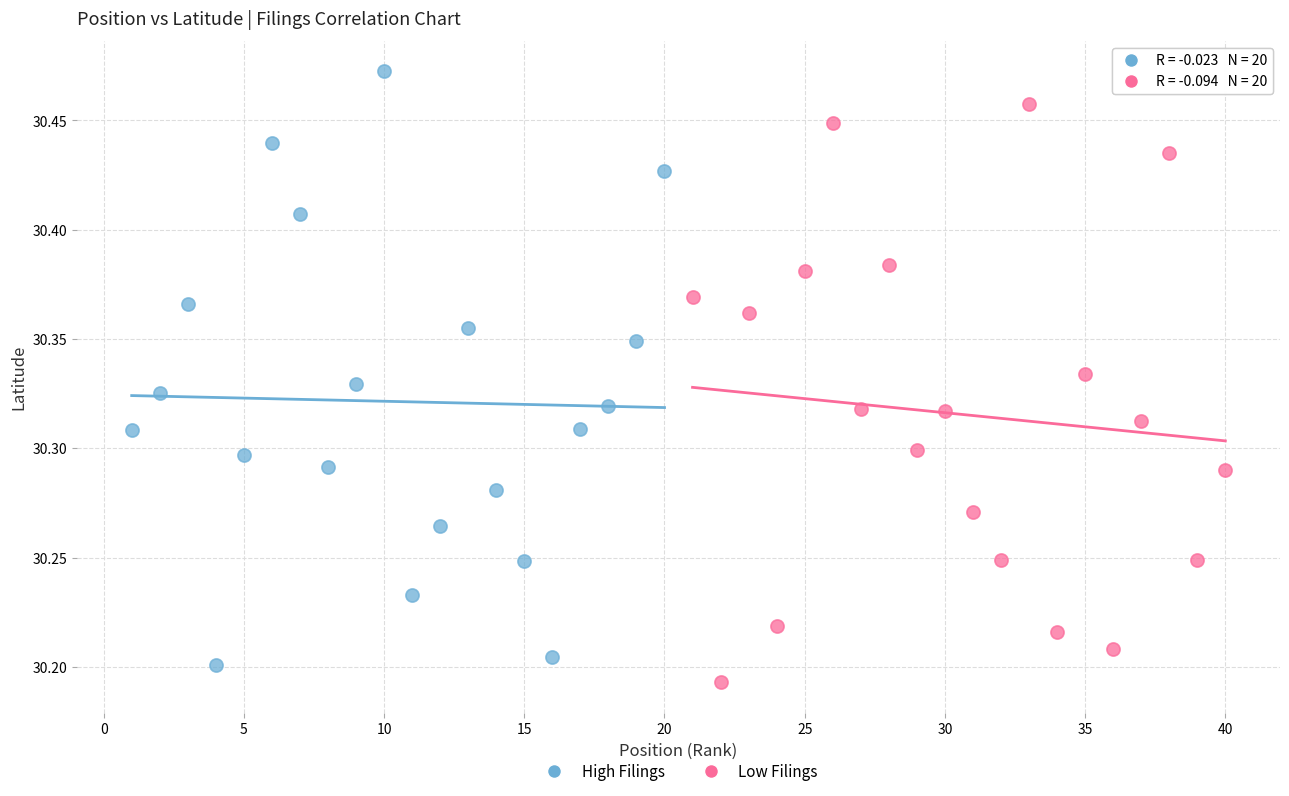

Which series contains the highest Y value?

High Filings